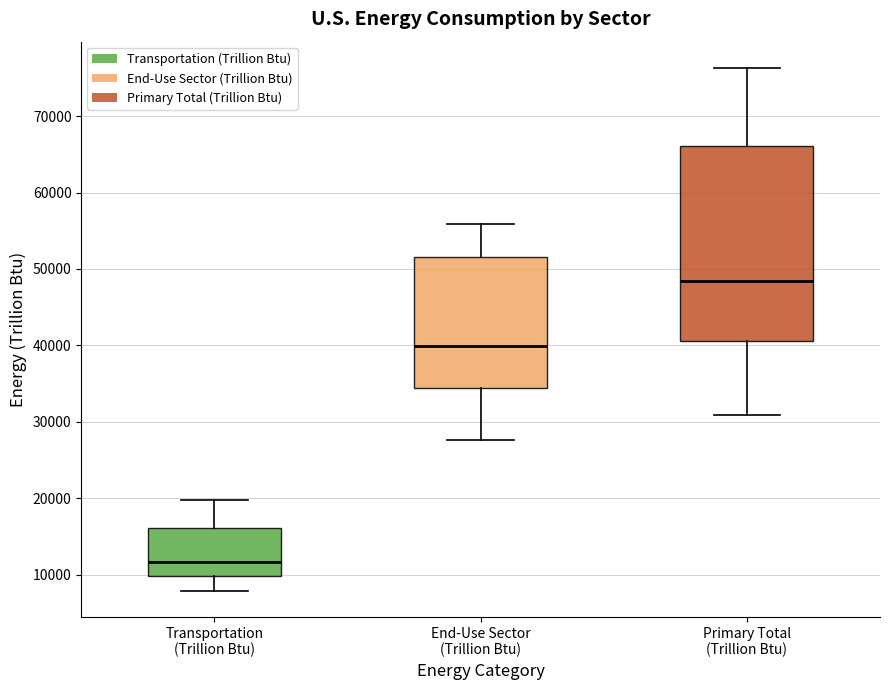

Reading left to right, read every box against the y-axis: the position of its median line, the range the box covers, and the ends of its whiskers. The values are not printed on the chart, so give them approximately, as read against the axis.

Transportation (Trillion Btu): median 12000, box 10000 to 16000, whiskers 8000 to 20000
End-Use Sector (Trillion Btu): median 40000, box 34000 to 52000, whiskers 28000 to 56000
Primary Total (Trillion Btu): median 48000, box 41000 to 66000, whiskers 31000 to 76000